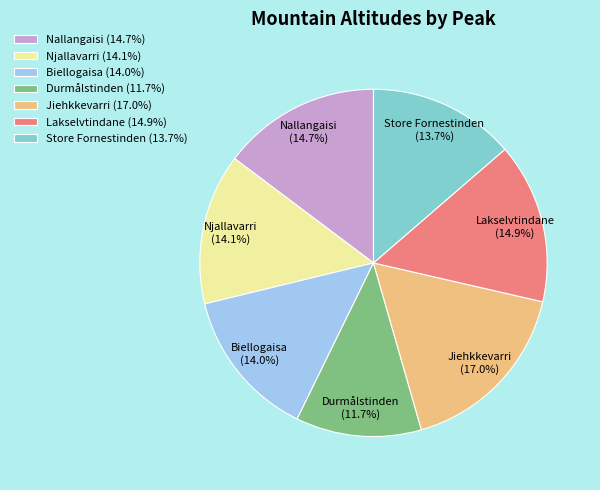

What percentage is NOT represented by Jiehkkevarri?

83.0%